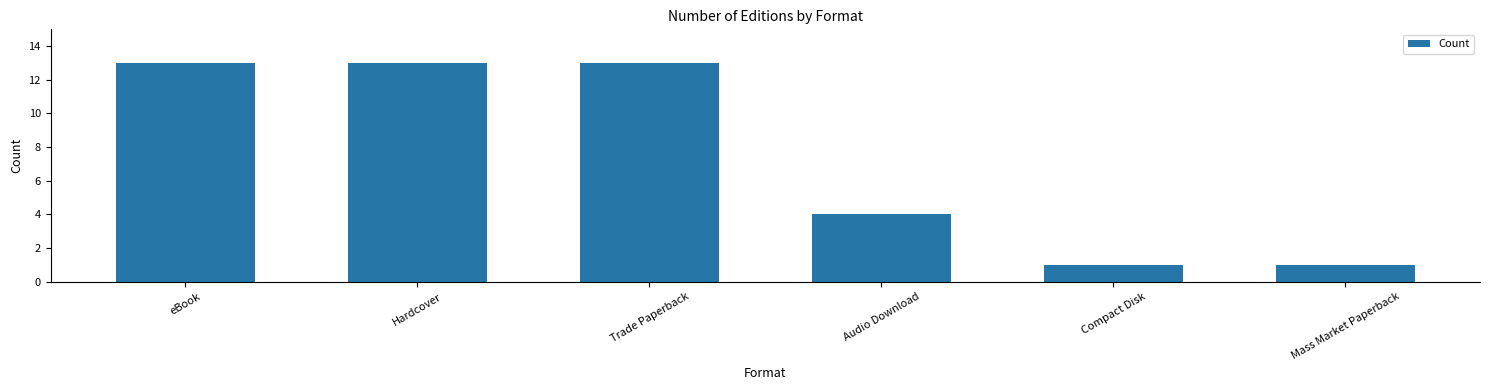

What is the change in value from Audio Download to Compact Disk?

-3